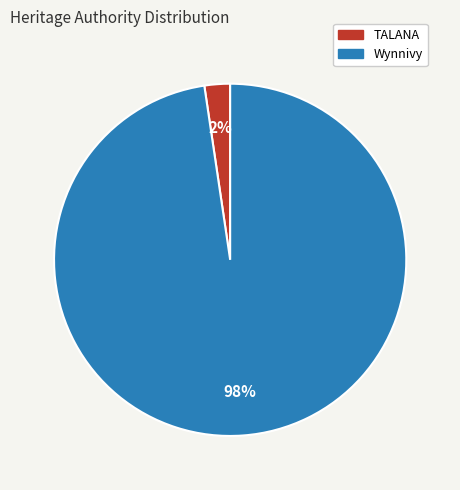

Does any single category account for the majority?

Yes